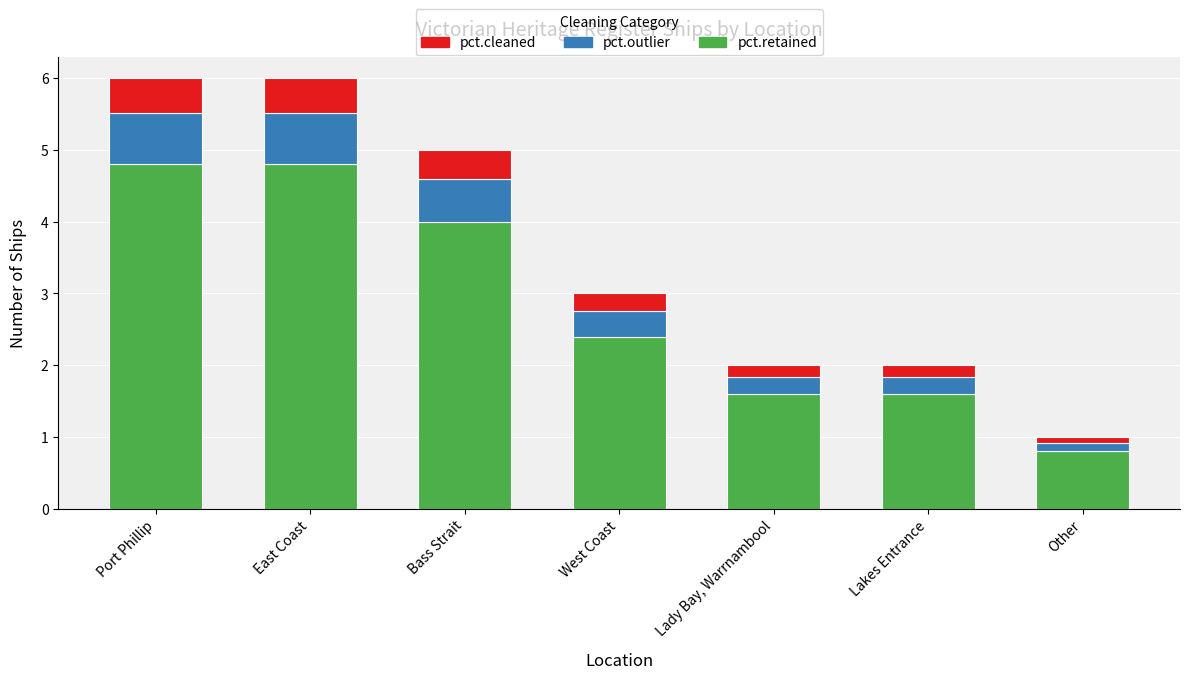

The pct.retained series shows 4.0 at Bass Strait. True or false?

True